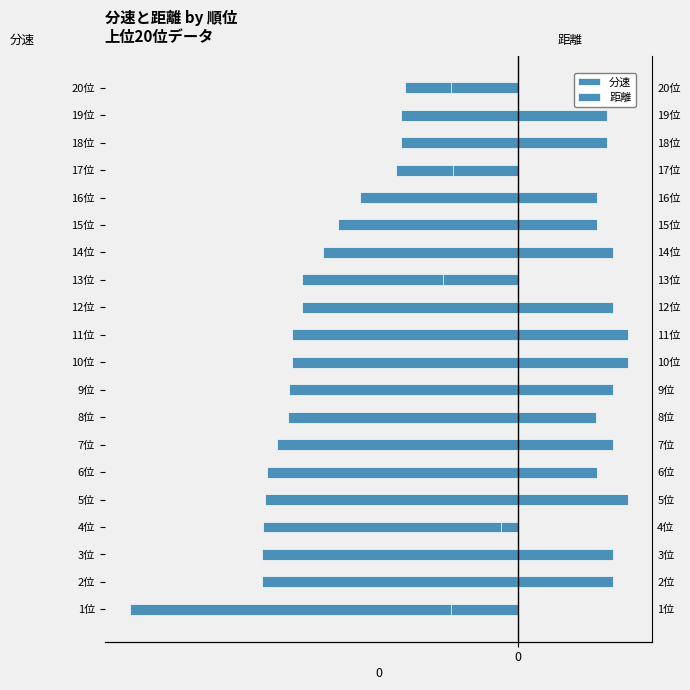

List the series in order of their peak value, highest first.

距離, 分速